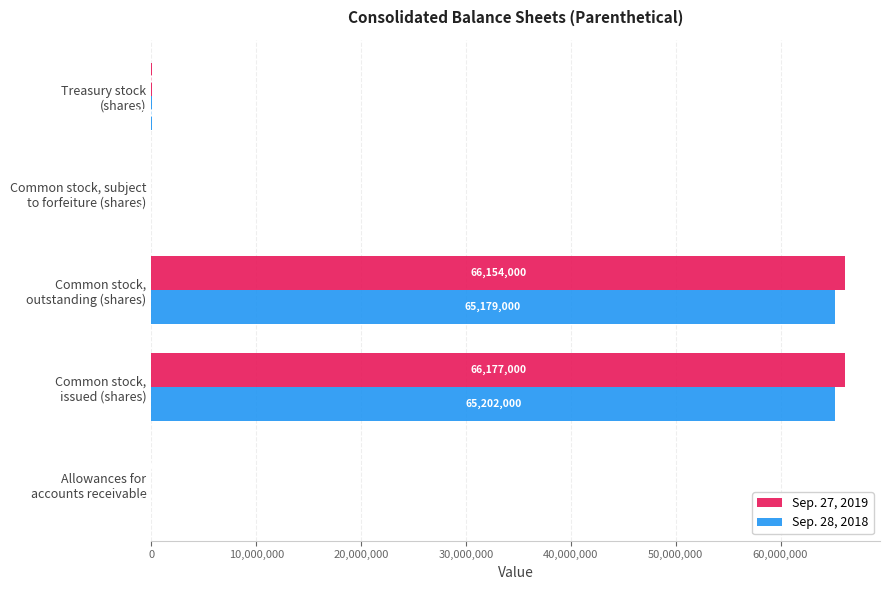

How many data points does each series have?

5